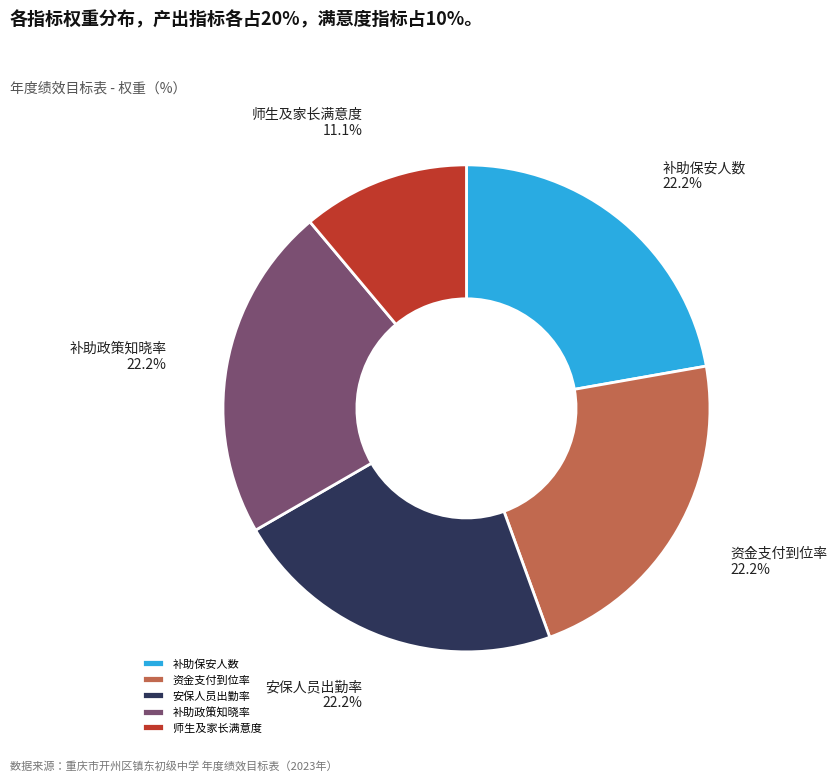

Combined, do 补助保安人数 and 资金支付到位率 account for over 50%?

No